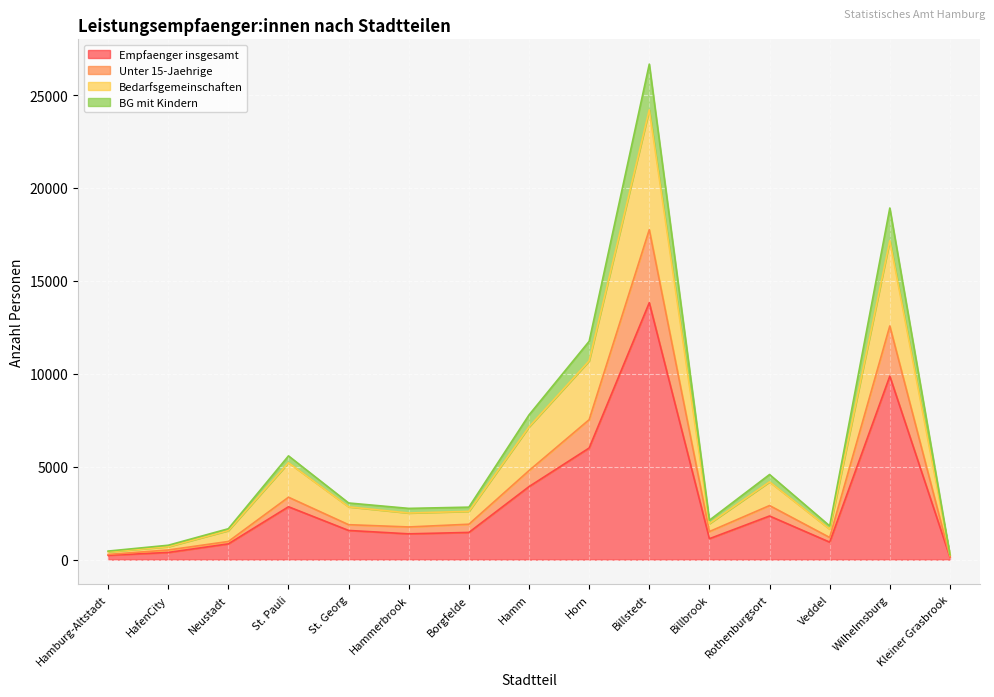

How many data points in BG mit Kindern are less than 2822?

7